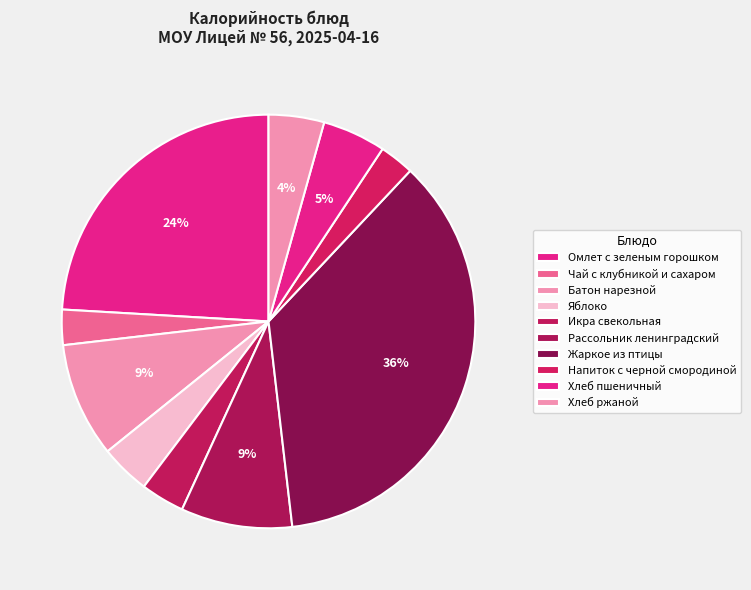

Which has a higher value, Яблоко or Чай с клубникой и сахаром?

Яблоко